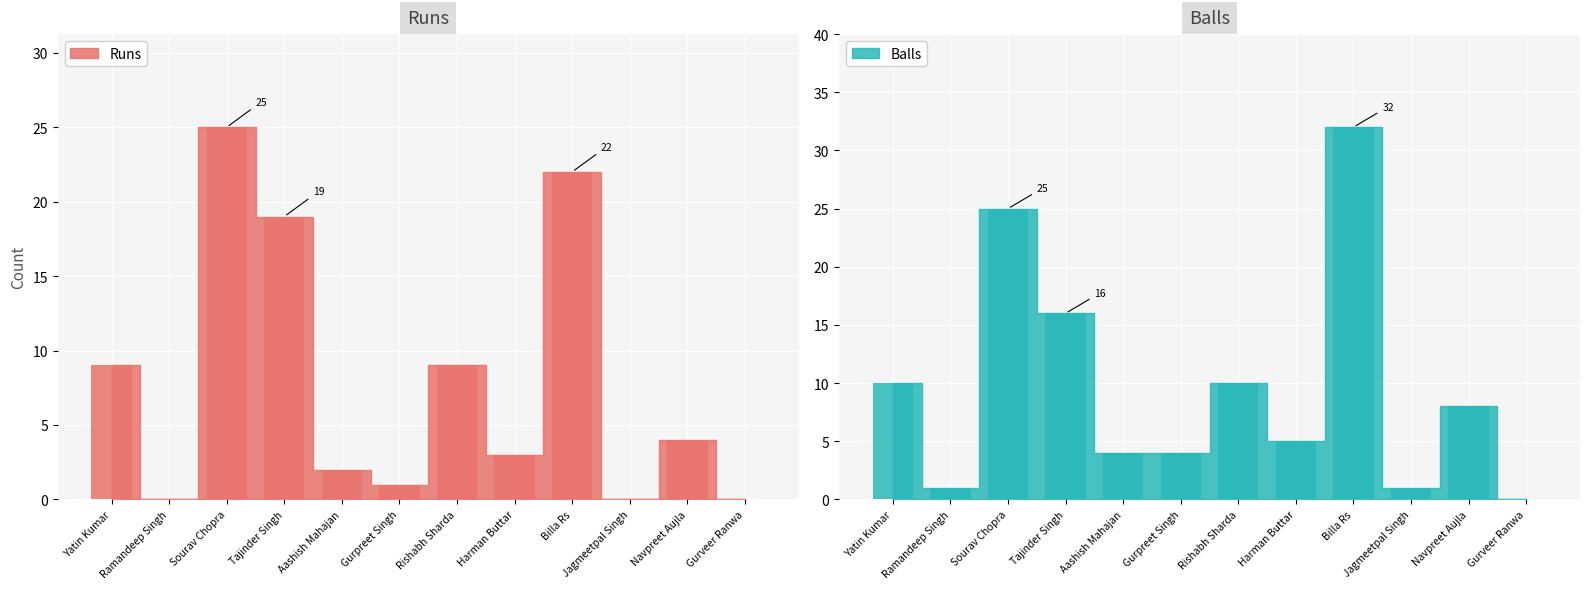

What is the difference between the maximum and minimum values in the Runs series?

25